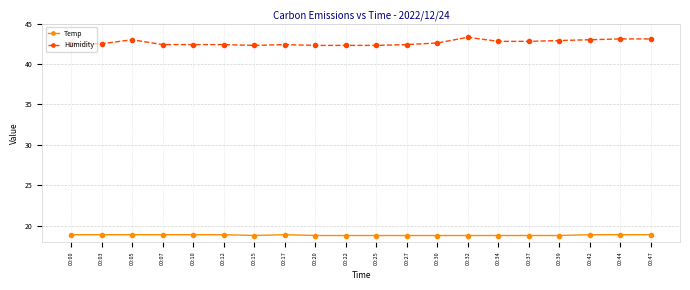

True or false: Humidity has more than 1 interior local peaks.

True